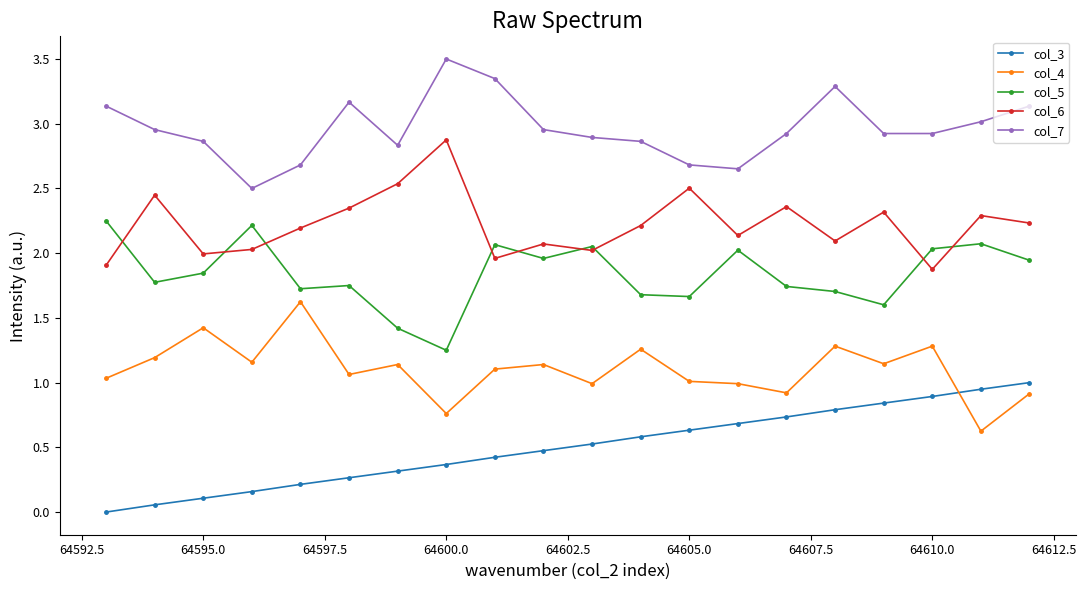

Which series has the largest total across all categories?

col_7